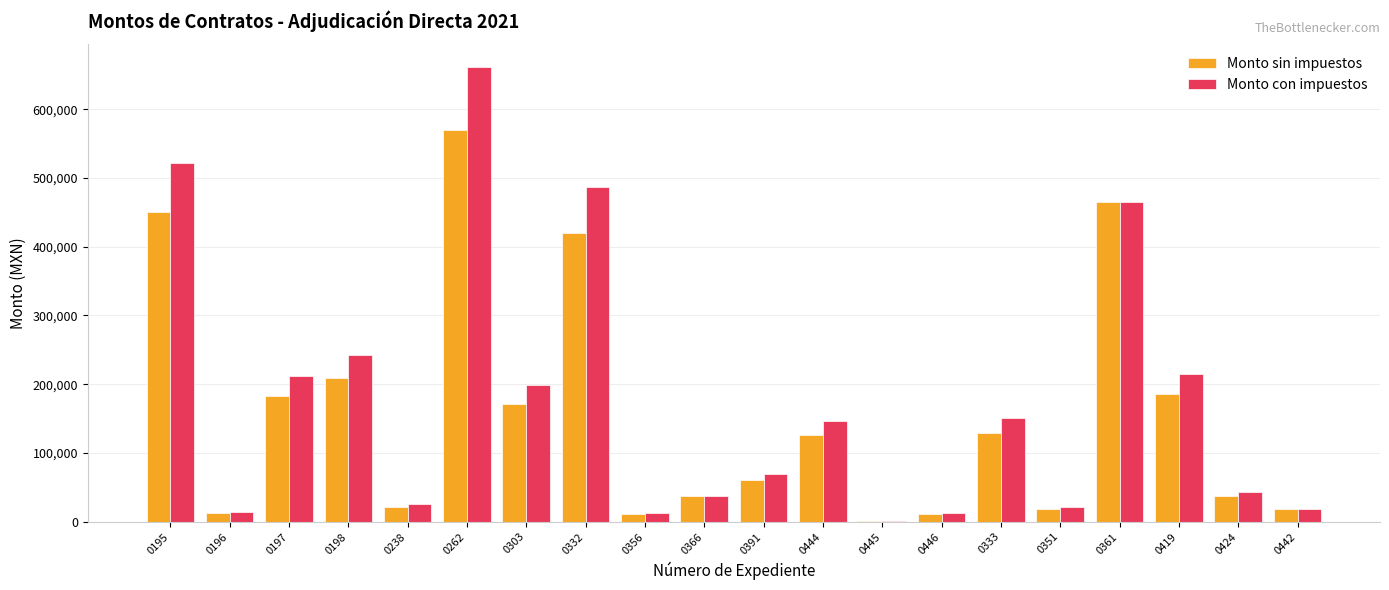

What is the highest value of the Monto con impuestos series?

661200.0